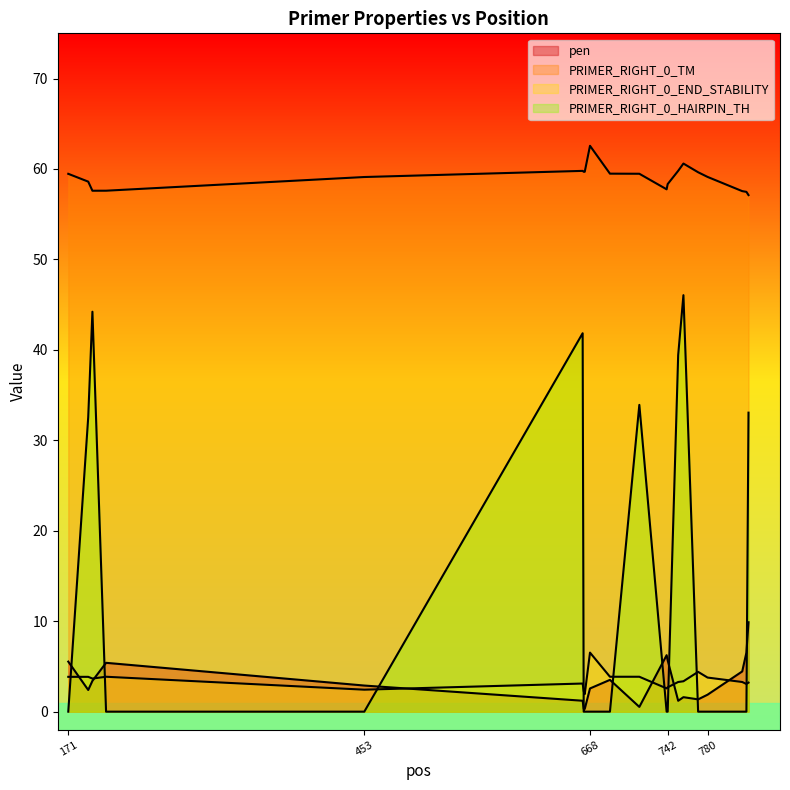

How many lines are shown in the chart?

4